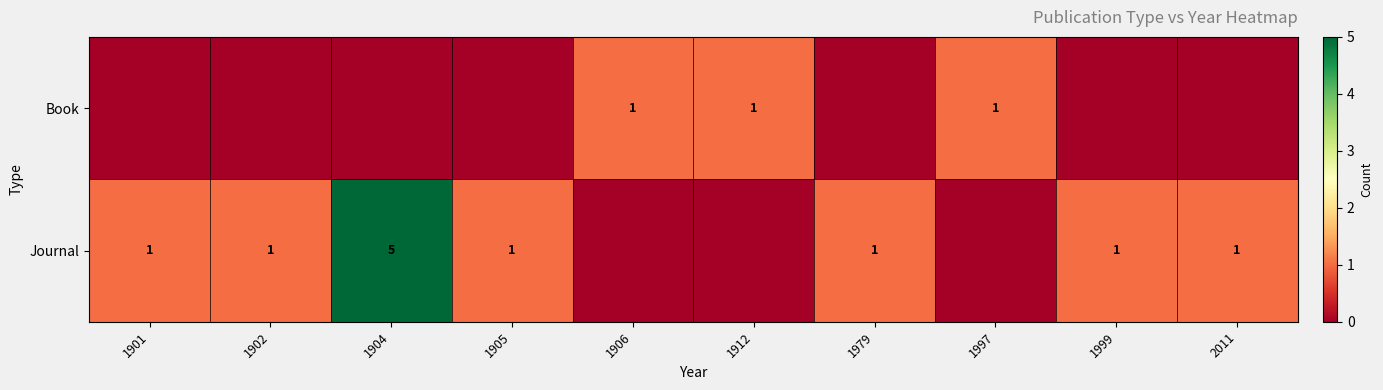

True or false: Book has a value of 1 at 1912.

True